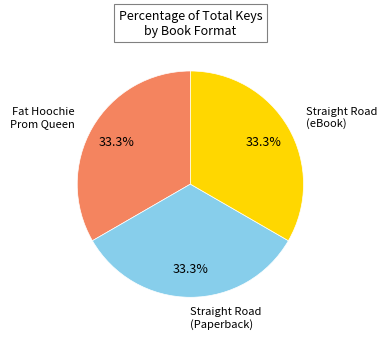

Is there a majority slice in this chart?

No